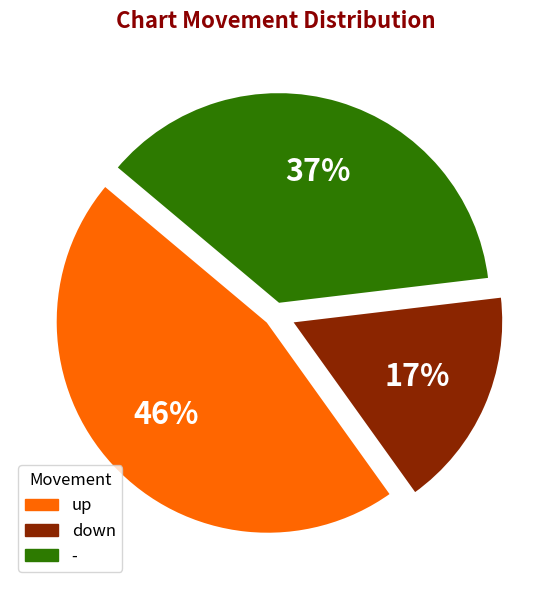

True or false: up accounts for 46% of the total.

True